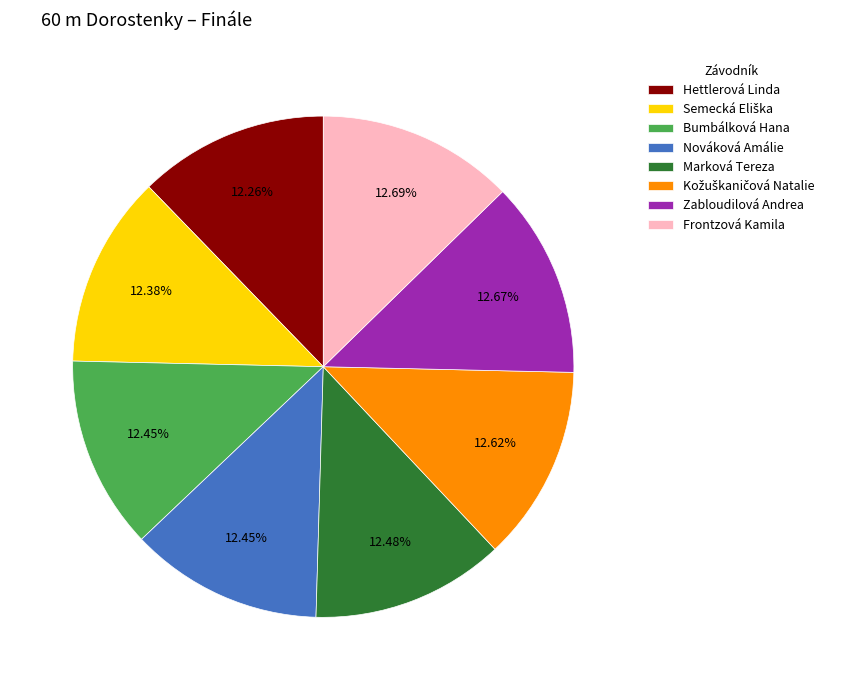

The Nováková Amálie slice represents 12% of the pie. True or false?

True